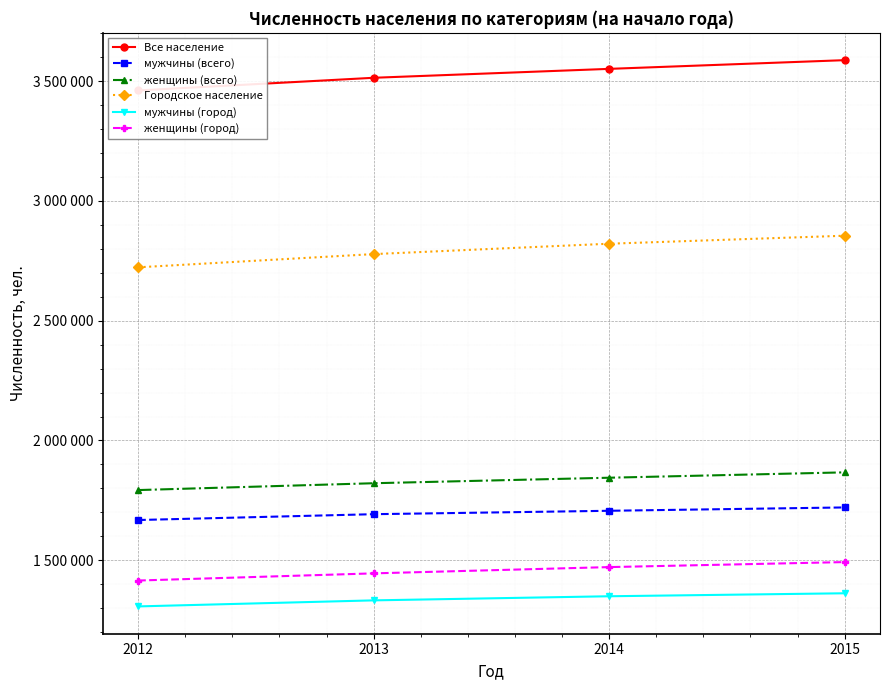

True or false: мужчины (город) and мужчины (всего) intersect in this chart.

False